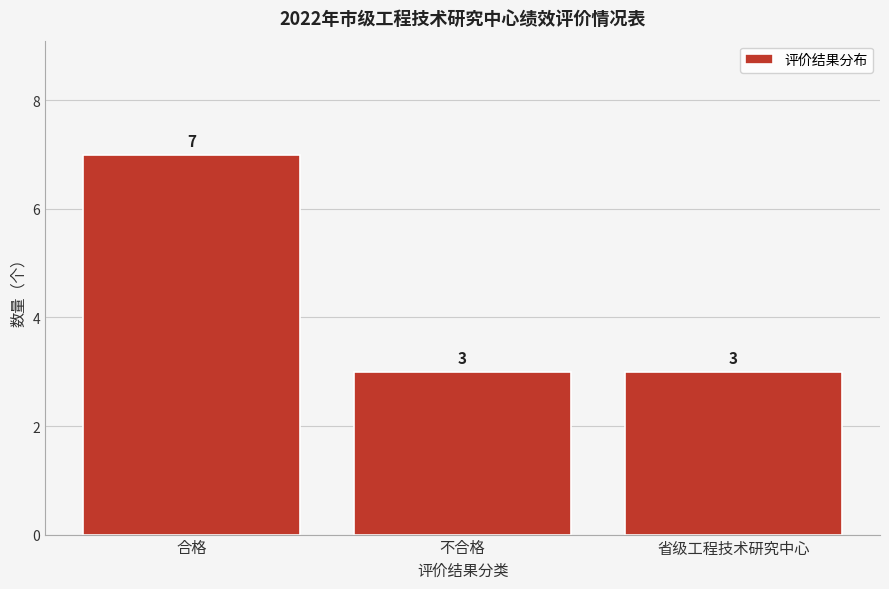

Reading right to left, transcribe all the data shown in this chart.

省级工程技术研究中心=3	不合格=3	合格=7